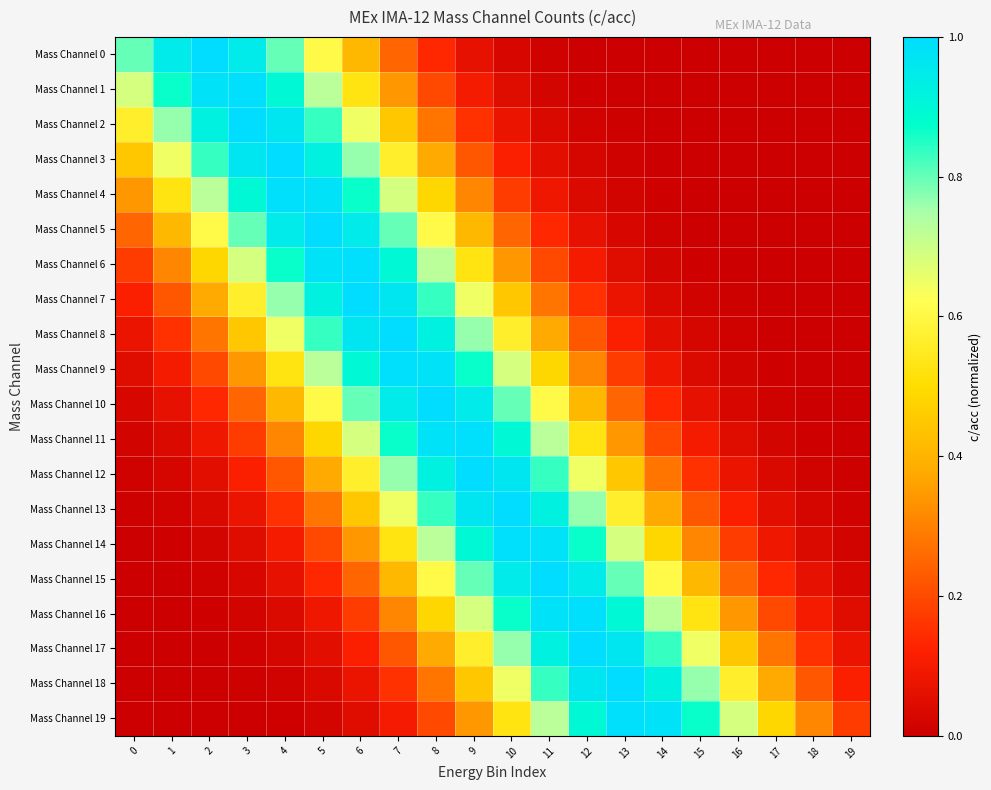

Between 16 and 12, which is larger?

12